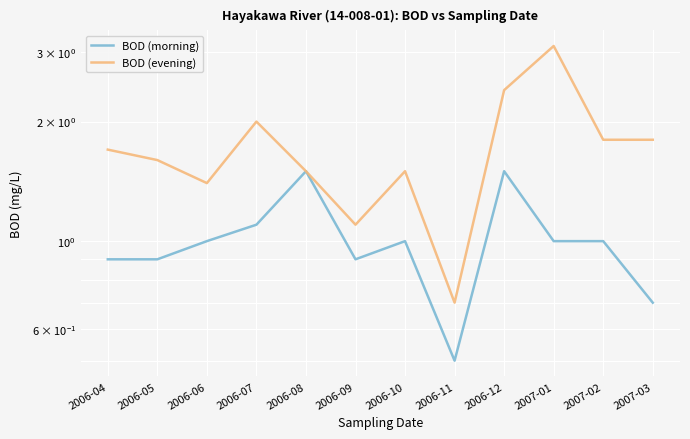

What are all the series names shown in the legend?

BOD (morning), BOD (evening)